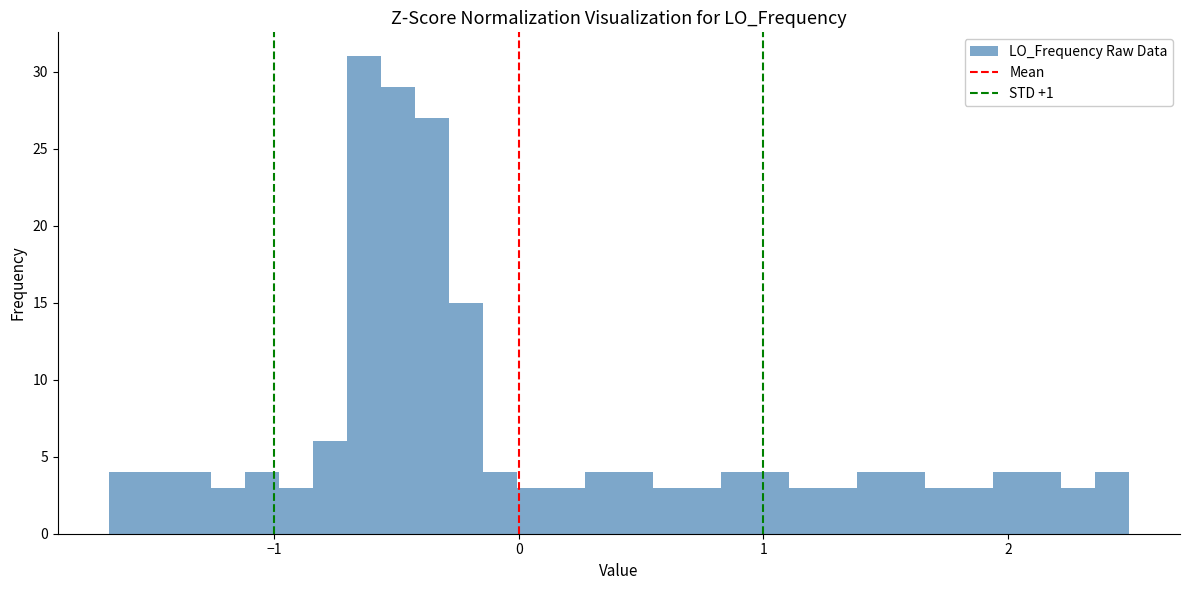

Around what value on the x-axis is the tallest bar? Give the approximate position of its centre, as read against the axis.

-0.6